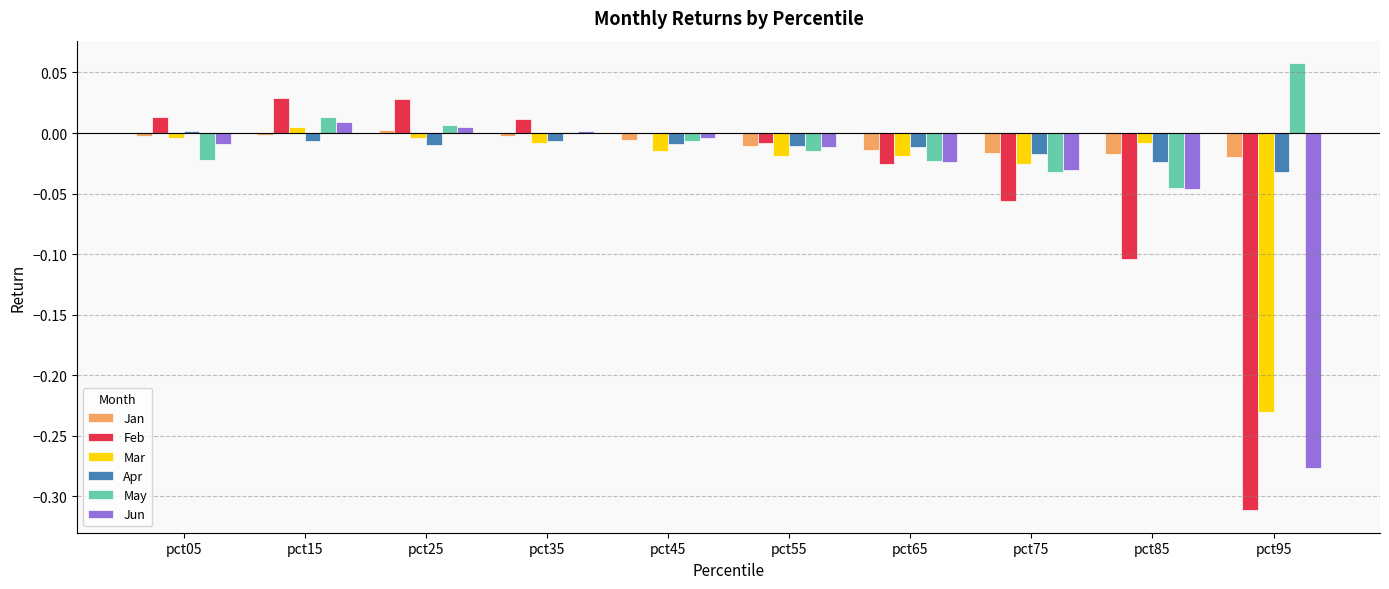

Which category has the highest value across all series?

pct95